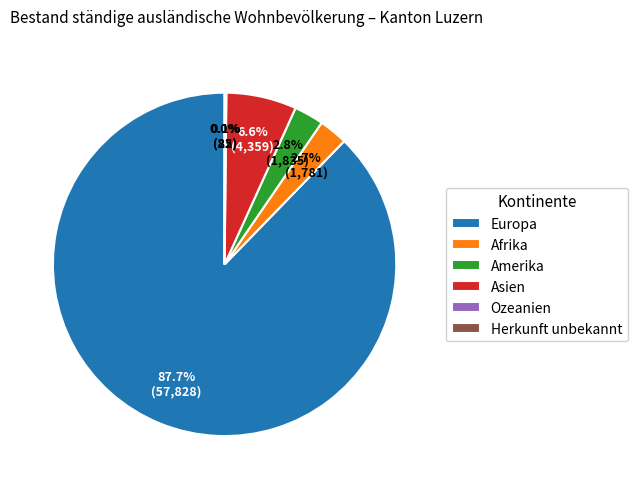

Which slice represents more than half of the pie?

Europa